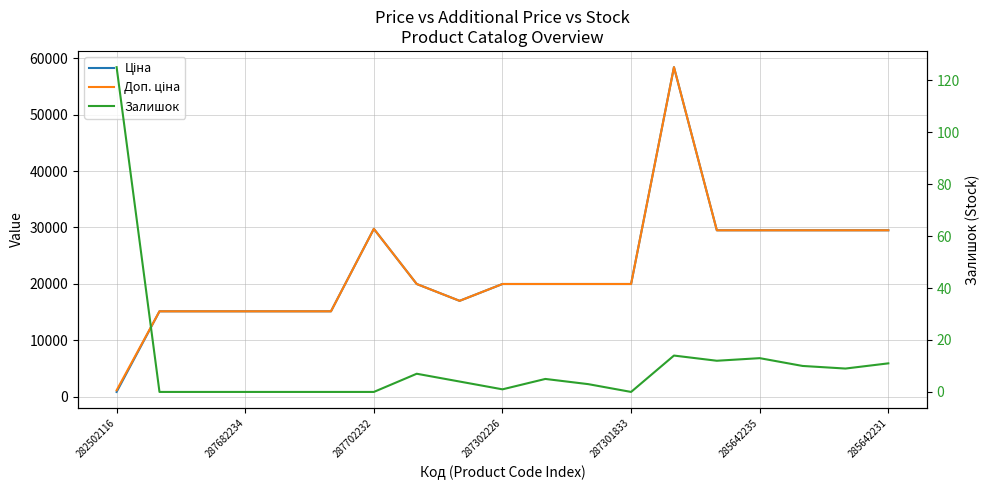

At how many categories does at least one series exceed 42677?

1